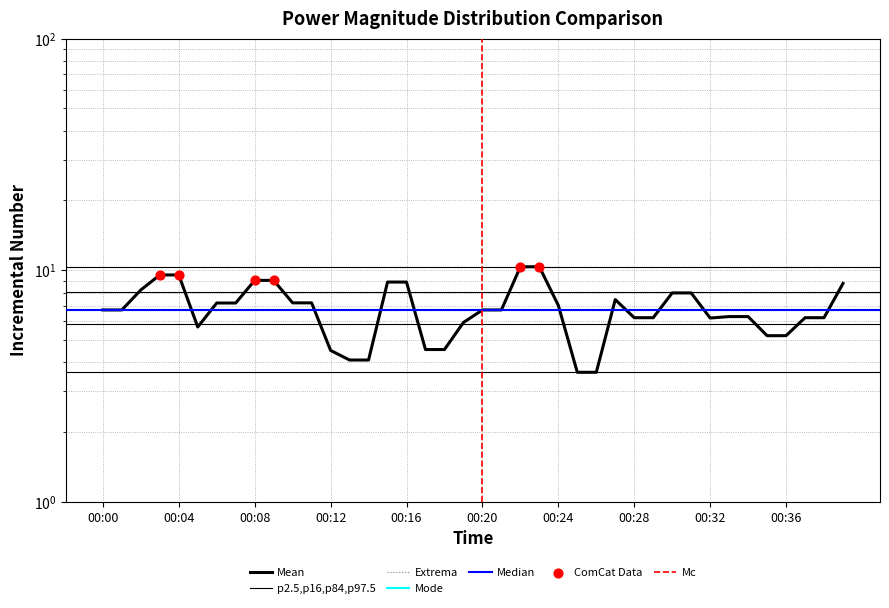

What is the ratio of the value at 00:05 to the value at 00:01?

0.8